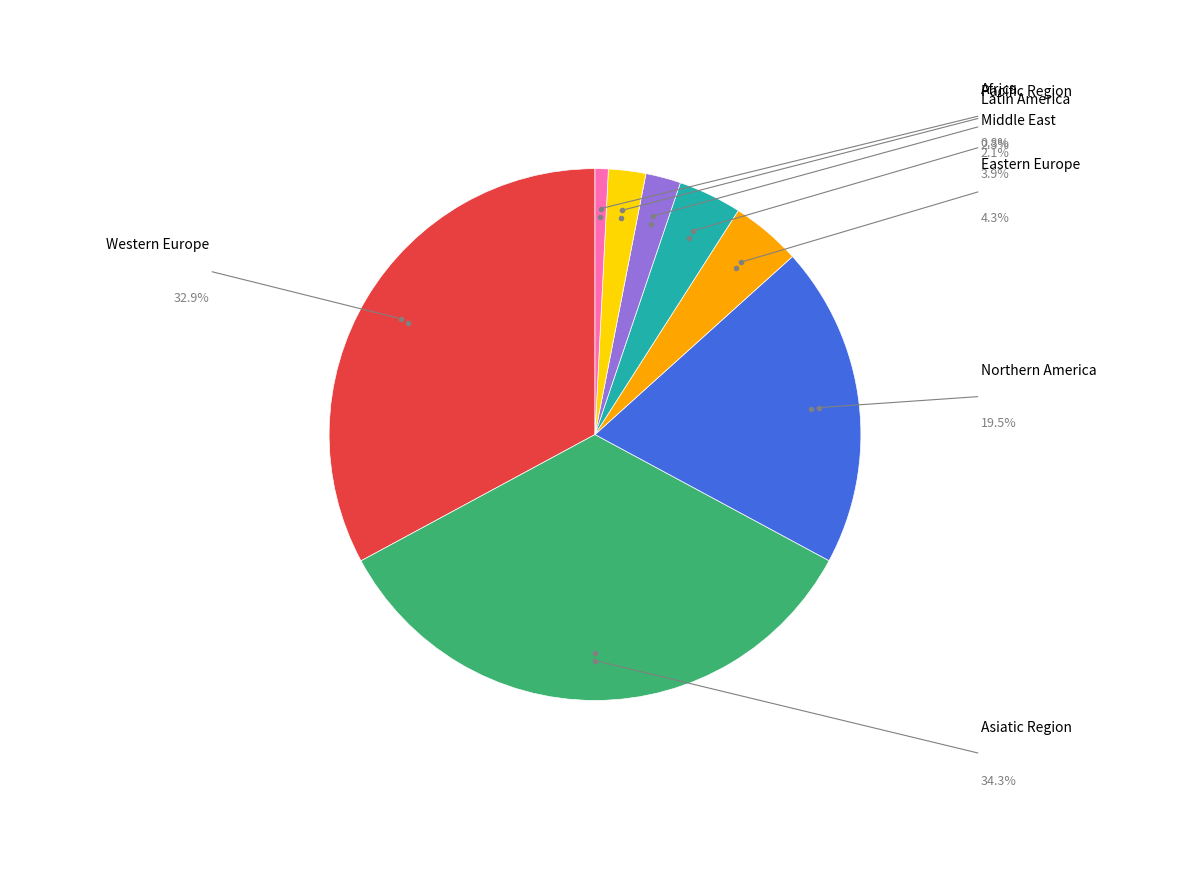

Is there a majority slice in this chart?

No